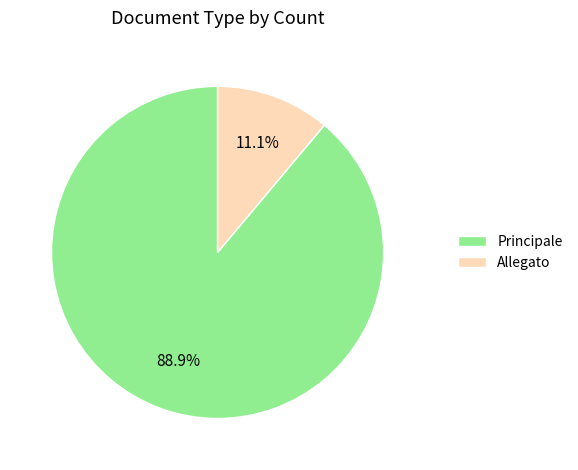

What percentage is the Allegato slice, to the nearest percent?

11%